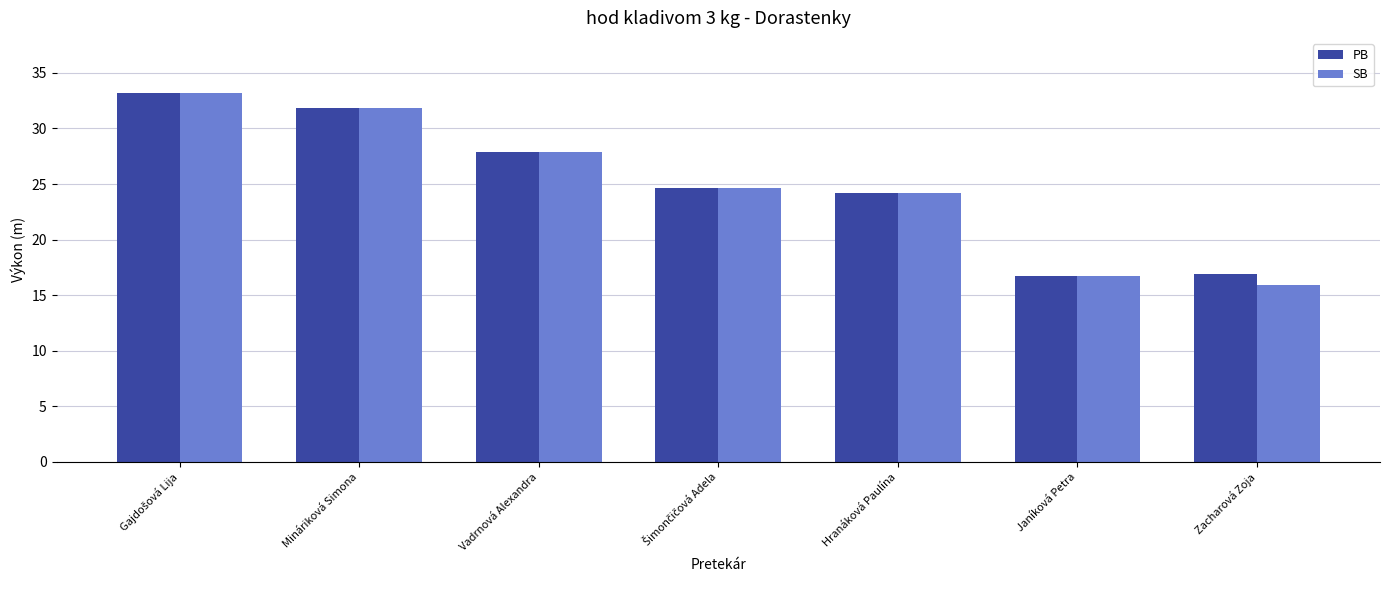

What is the difference between the PB values at Vadrnová Alexandra and Janíková Petra?

11.1